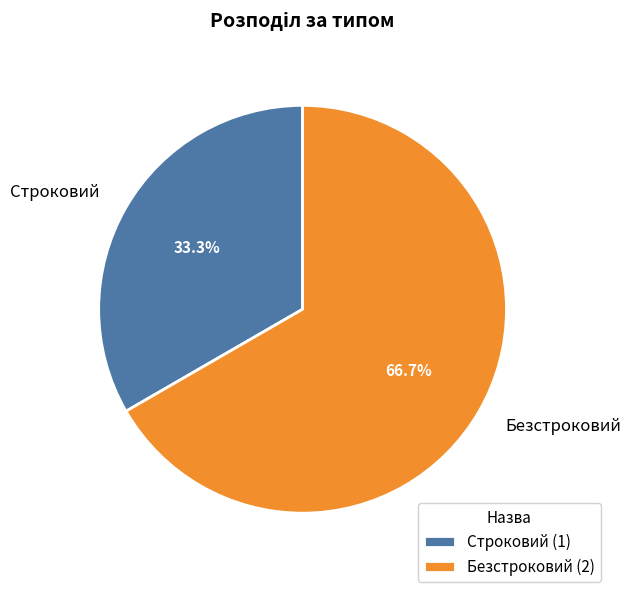

Rank the categories by value from lowest to highest.

Строковий, Безстроковий